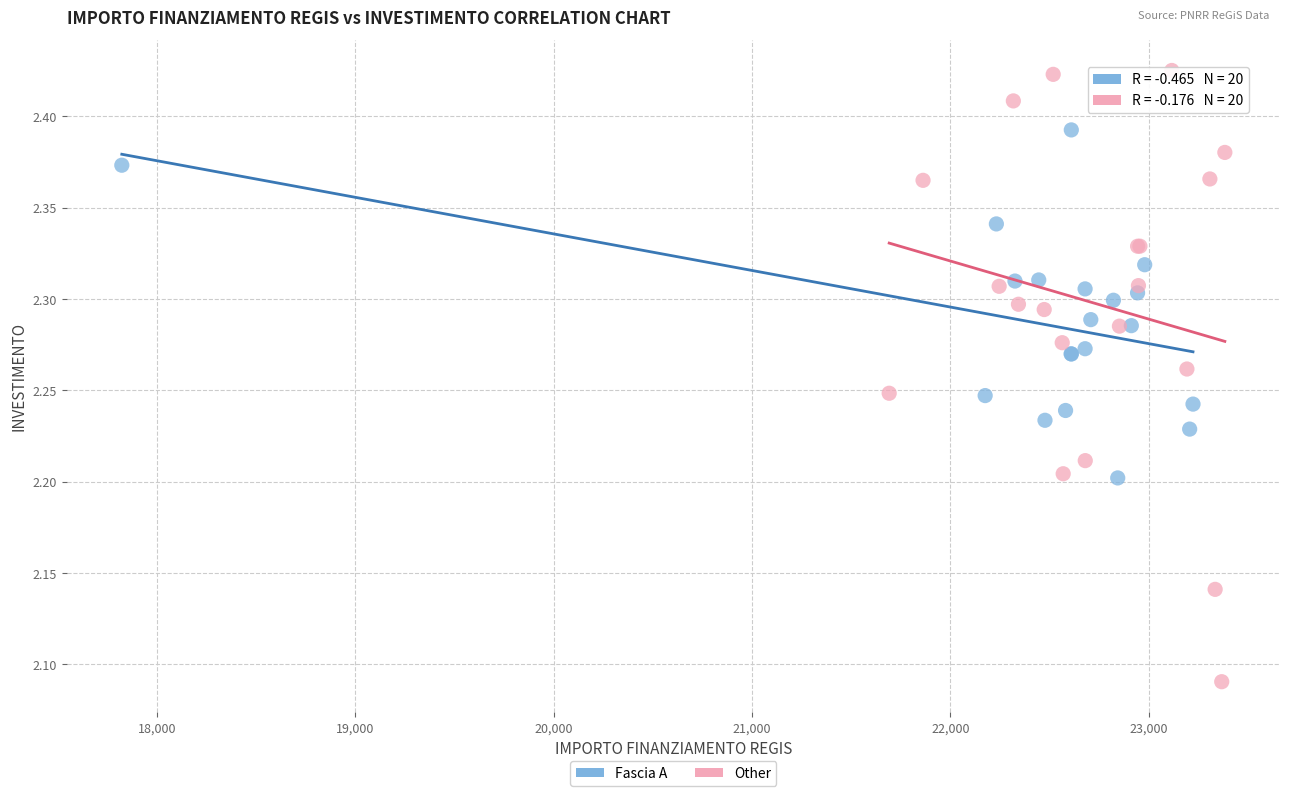

Which series reaches the minimum Y coordinate?

Other